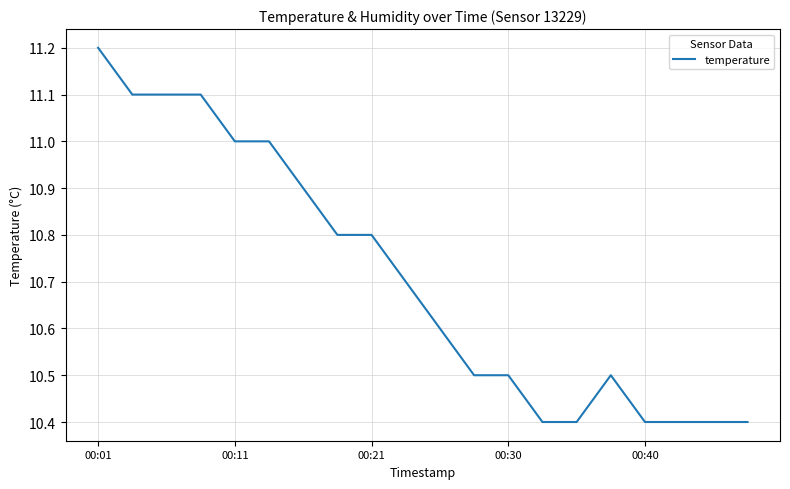

What is the minimum value shown in the chart?

10.4